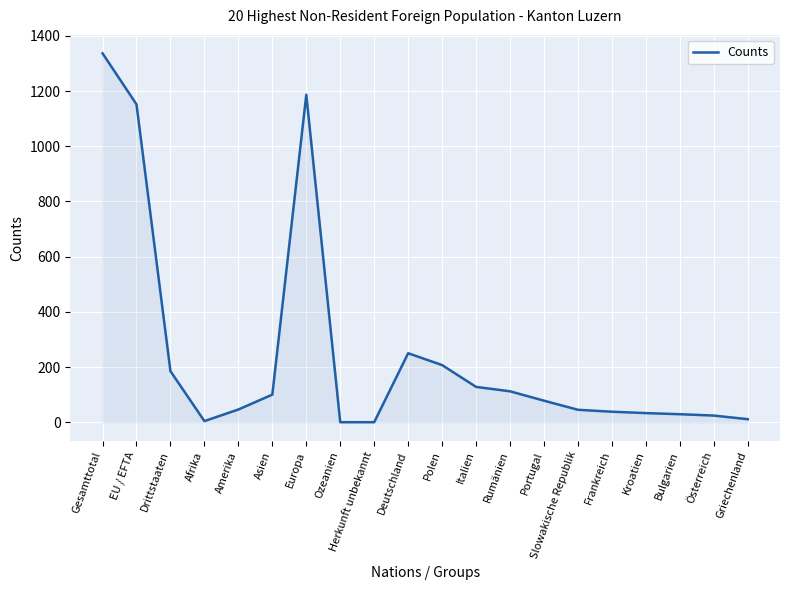

Where is the first local maximum?

Europa